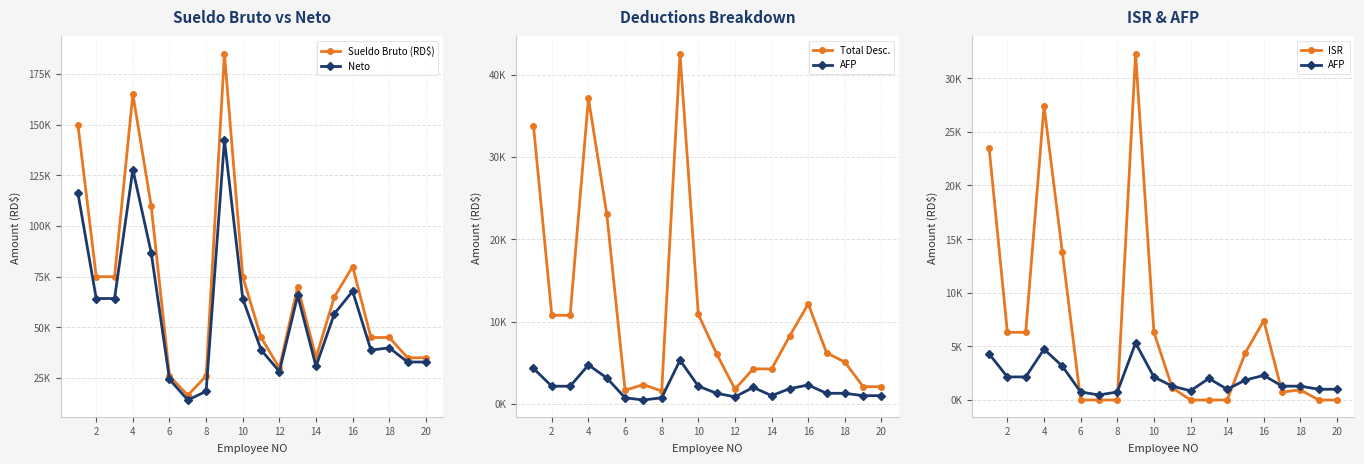

How many values in the AFP series exceed 1865?

10